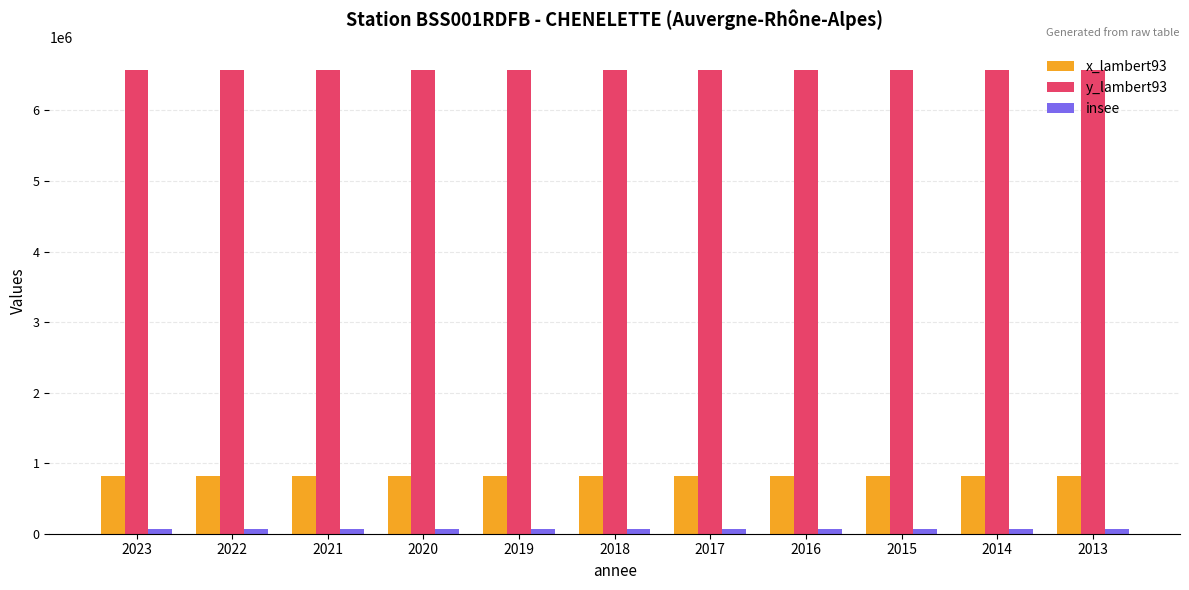

What is the minimum value for y_lambert93?

6565906